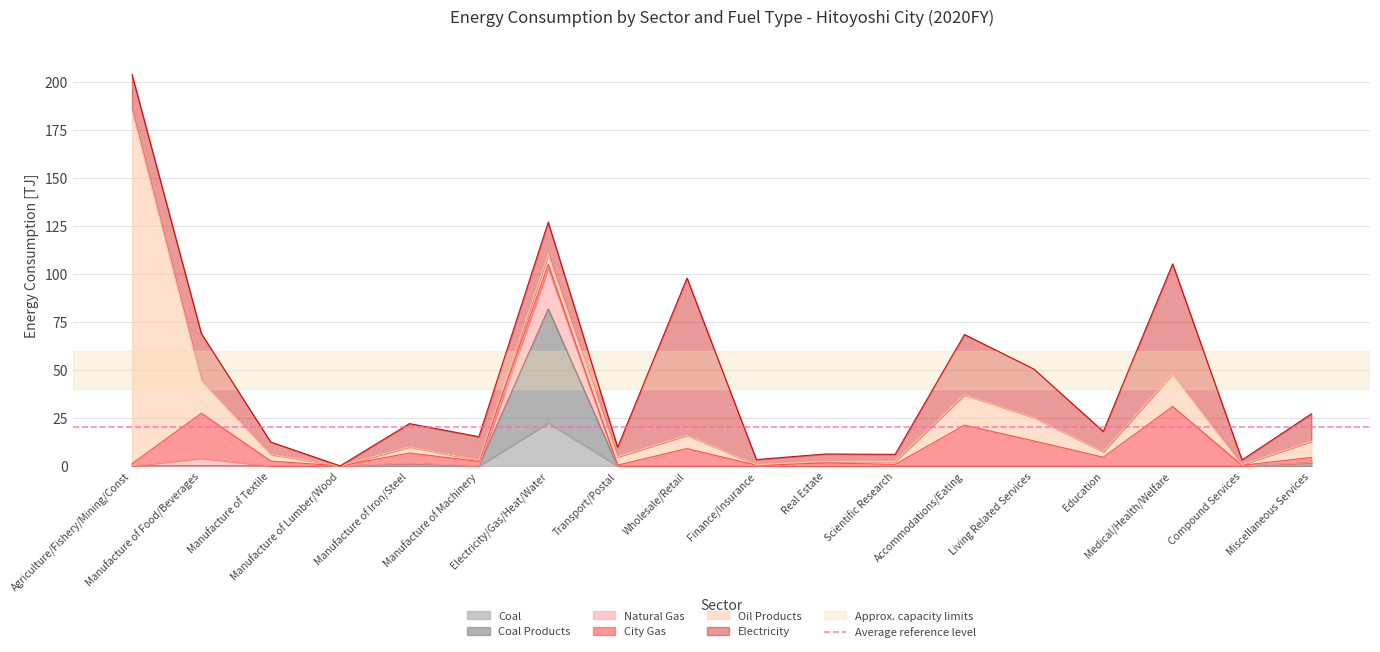

What is the highest value of the Coal series?

22.4